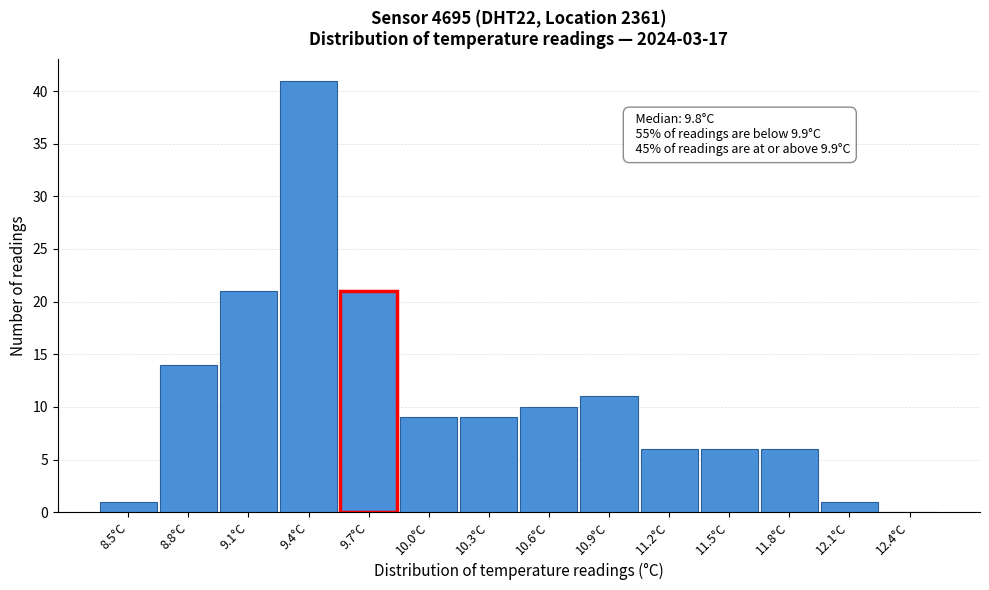

Reading left to right, list all the values displayed in this chart.

8.5°C=1	8.8°C=14	9.1°C=21	9.4°C=41	9.7°C=21	10.0°C=9	10.3°C=9	10.6°C=10	10.9°C=11	11.2°C=6	11.5°C=6	11.8°C=6	12.1°C=1	12.4°C=0